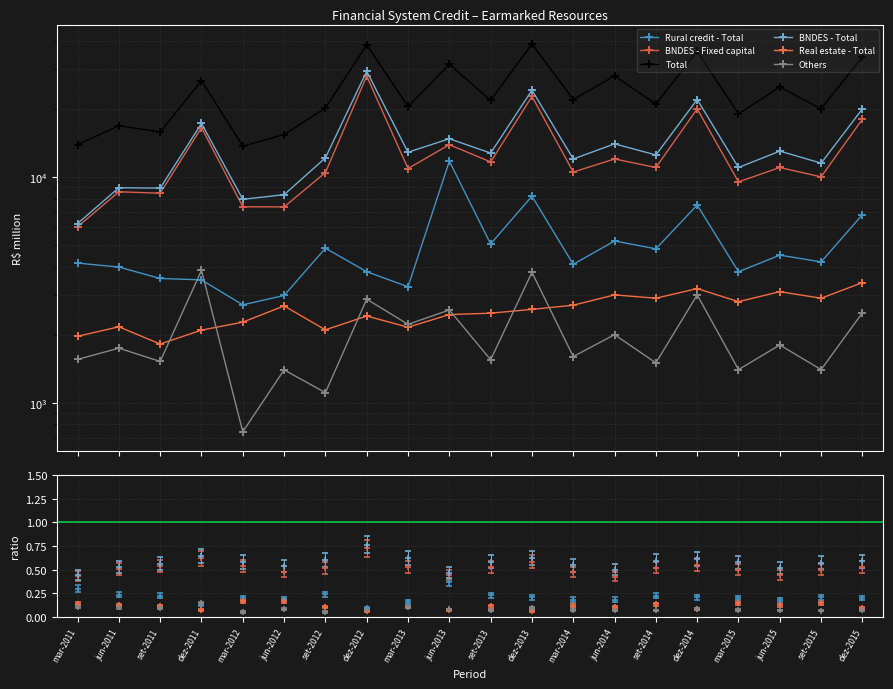

What is the highest value of the Rural credit - Total series?

11733